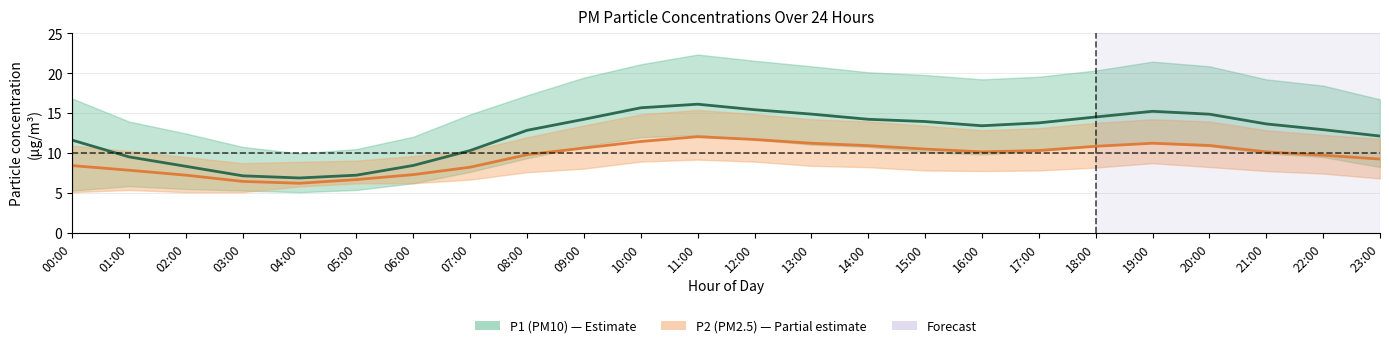

True or false: P1_mean has more than 1 points higher than both neighbors.

True